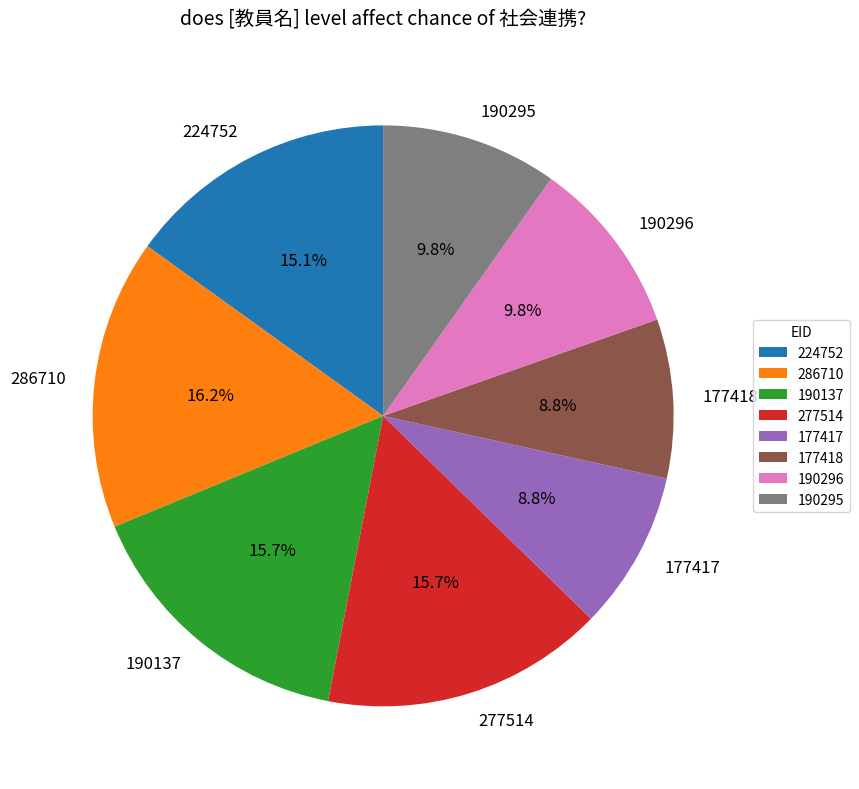

Approximately how many times larger is the value at 177417 compared to 177418?

1.0